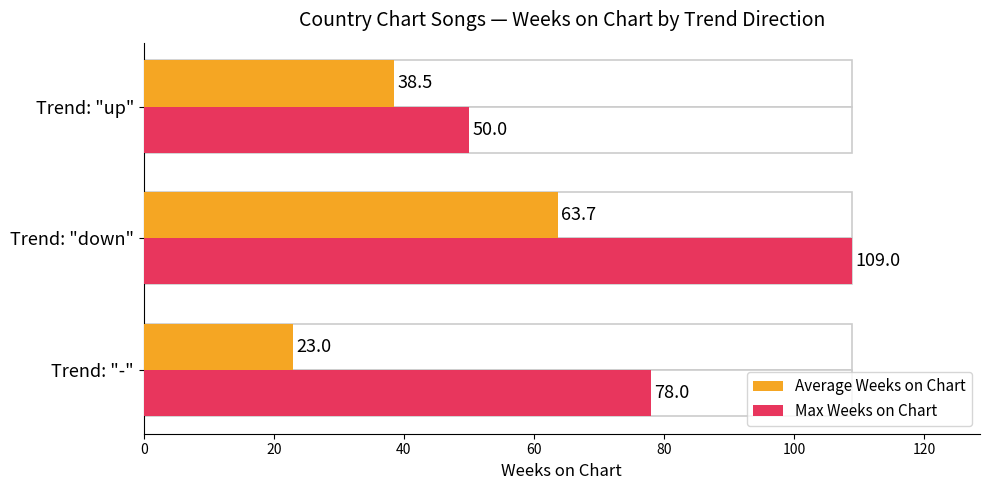

List the series in order of their overall mean, lowest first.

Average Weeks on Chart, Max Weeks on Chart